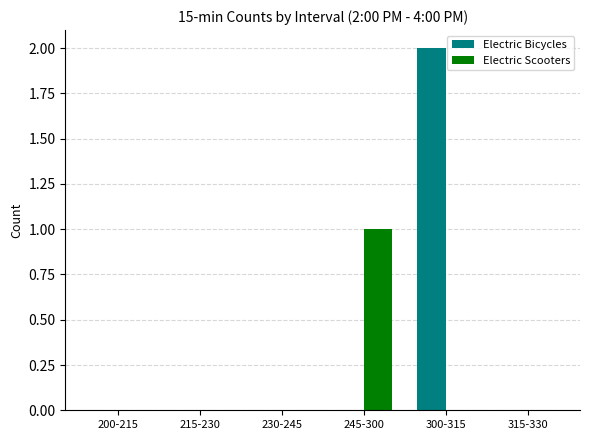

Which series has the largest range (max minus min)?

Electric Bicycles